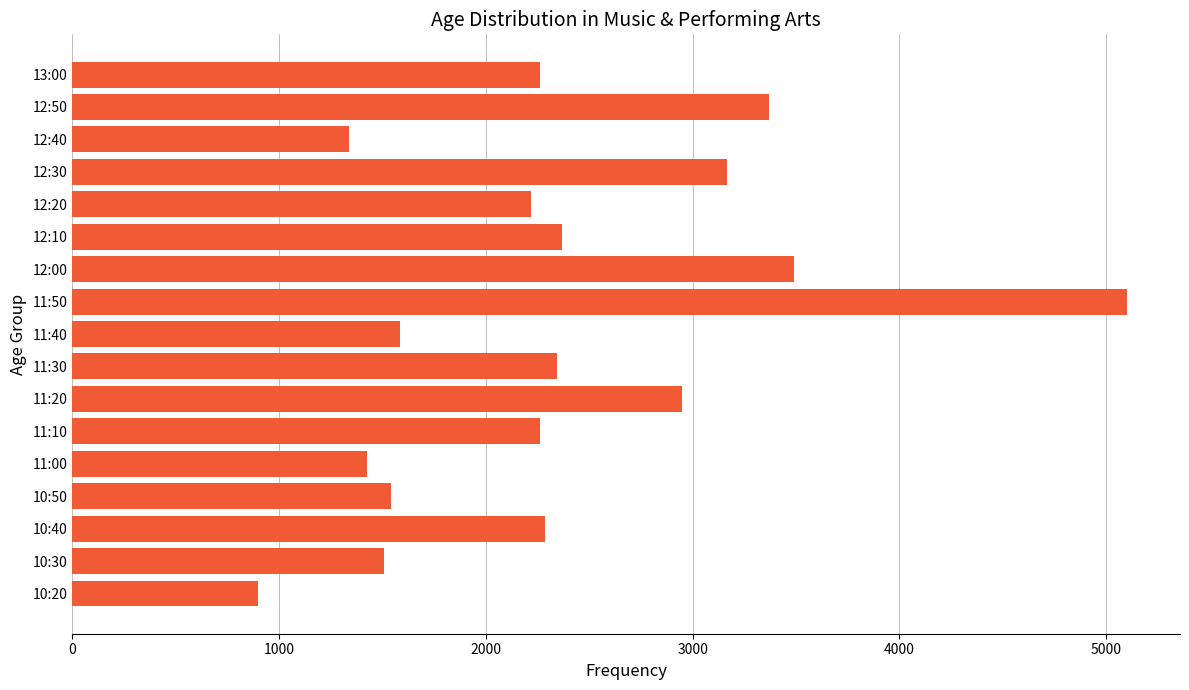

What is the difference between the maximum and minimum values?

4204.0